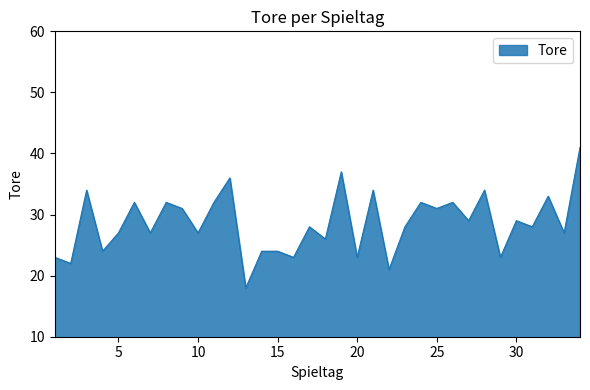

What is the smallest value displayed?

18